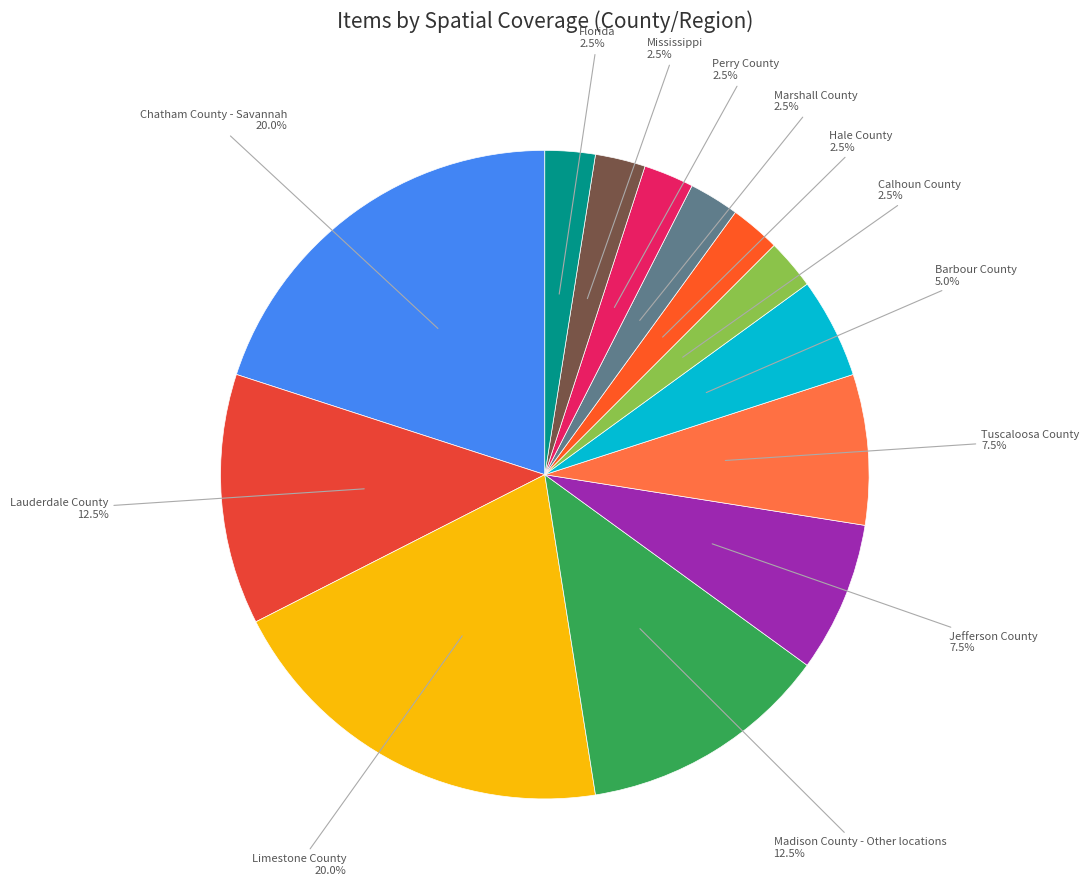

What percentage is the Chatham County - Savannah slice, to the nearest percent?

20%